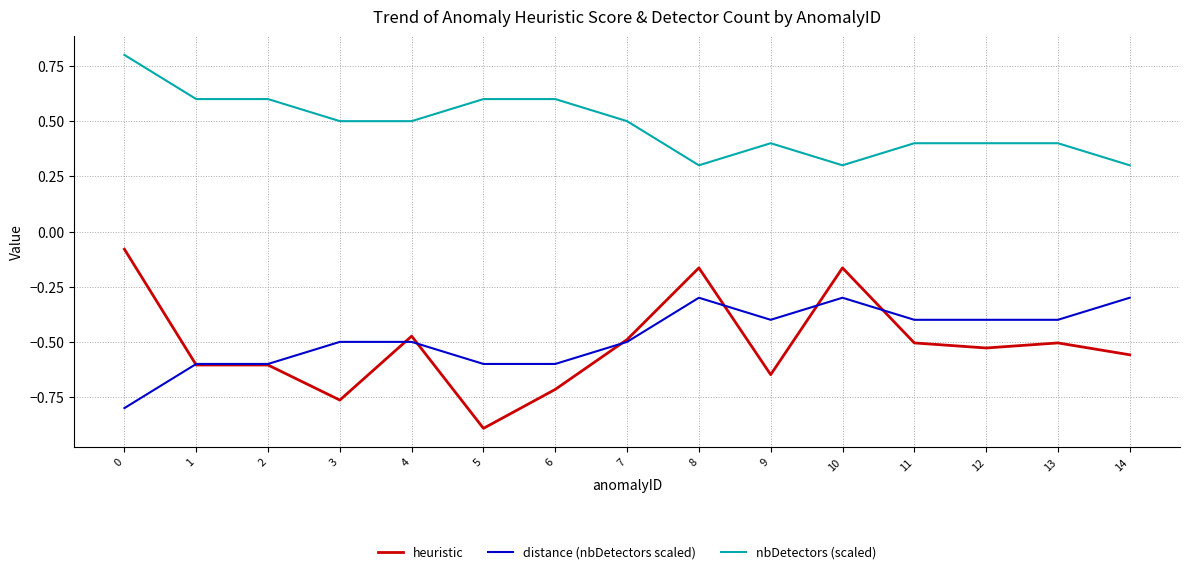

Which series has the largest total across all categories?

nbDetectors (scaled)